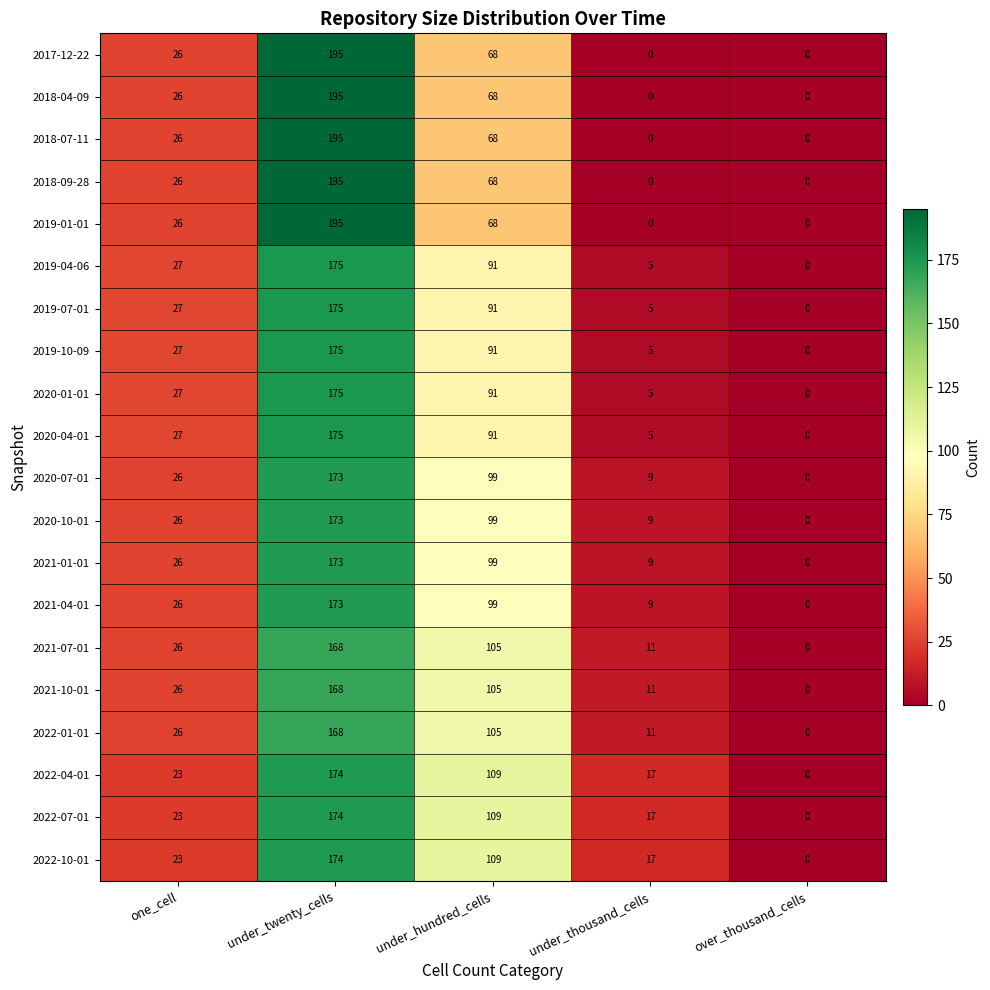

The value of 2021-01-01 at over_thousand_cells is 0. True or false?

True